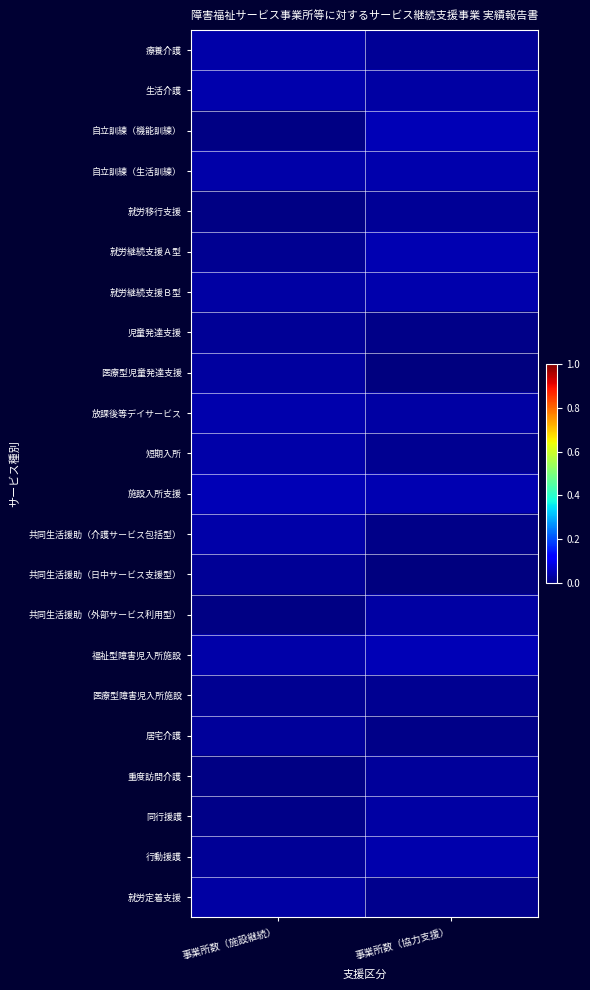

At which category is the sum across all series the highest?

事業所数（協力支援）